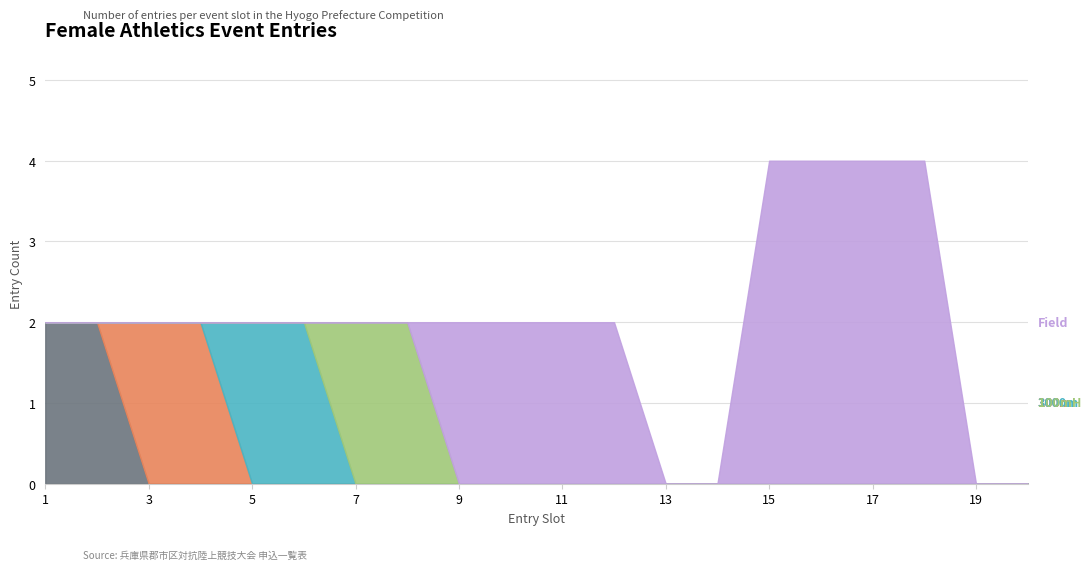

Rank the categories by 100mH value from highest to lowest.

7, 8, 1, 2, 3, 4, 5, 6, 9, 10, 11, 12, 13, 14, 15, 16, 17, 18, 19, 20